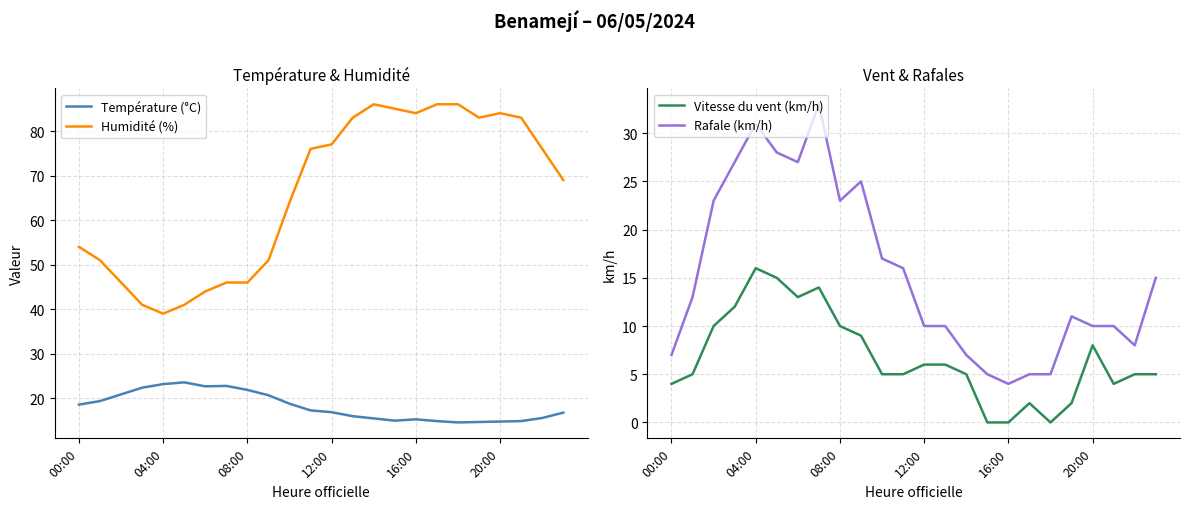

Where is Rafale (km/h) nearest to the value 18?

10